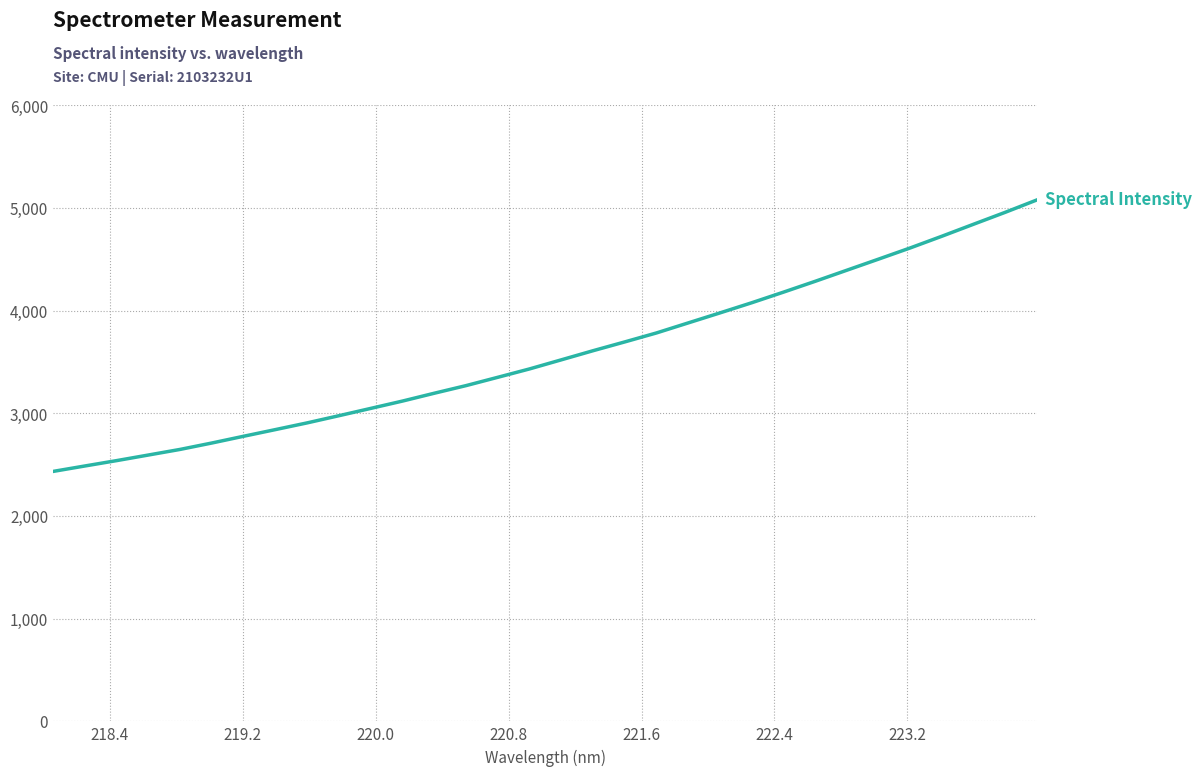

What is the minimum value shown in the chart?

2434.6